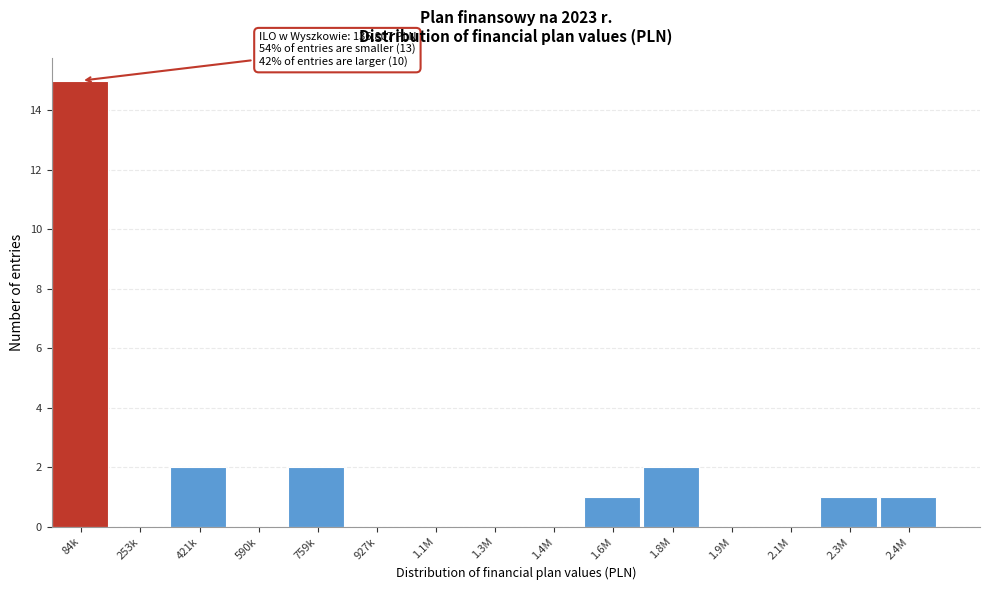

Reading left to right, transcribe all the data shown in this chart.

84k=15	253k=0	421k=2	590k=0	759k=2	927k=0	1.1M=0	1.3M=0	1.4M=0	1.6M=1	1.8M=2	1.9M=0	2.1M=0	2.3M=1	2.4M=1